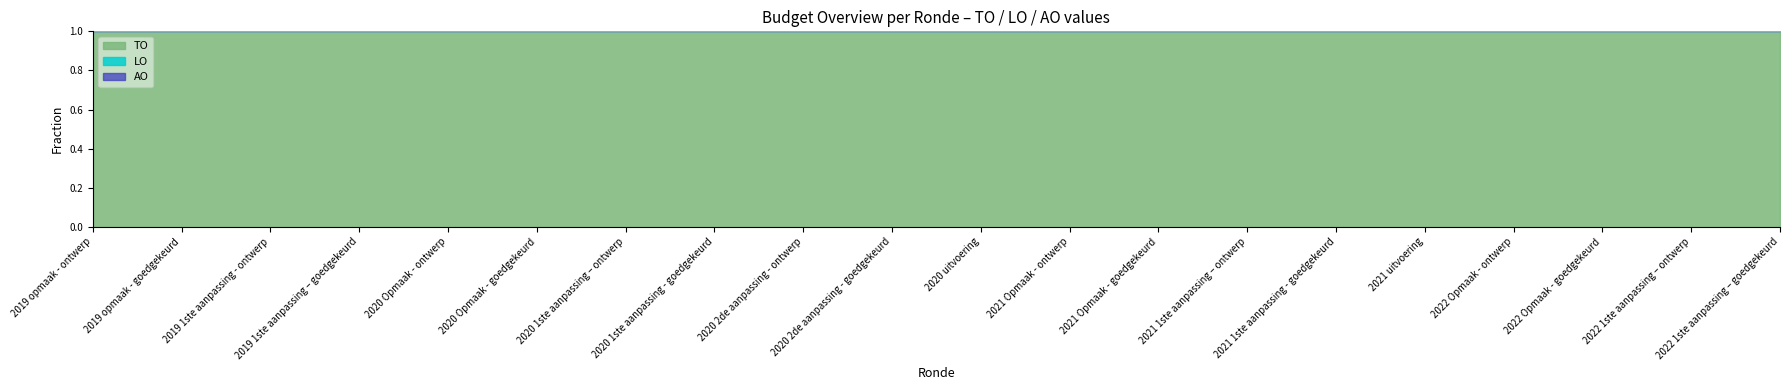

What are all the series names shown in the legend?

TO, LO, AO